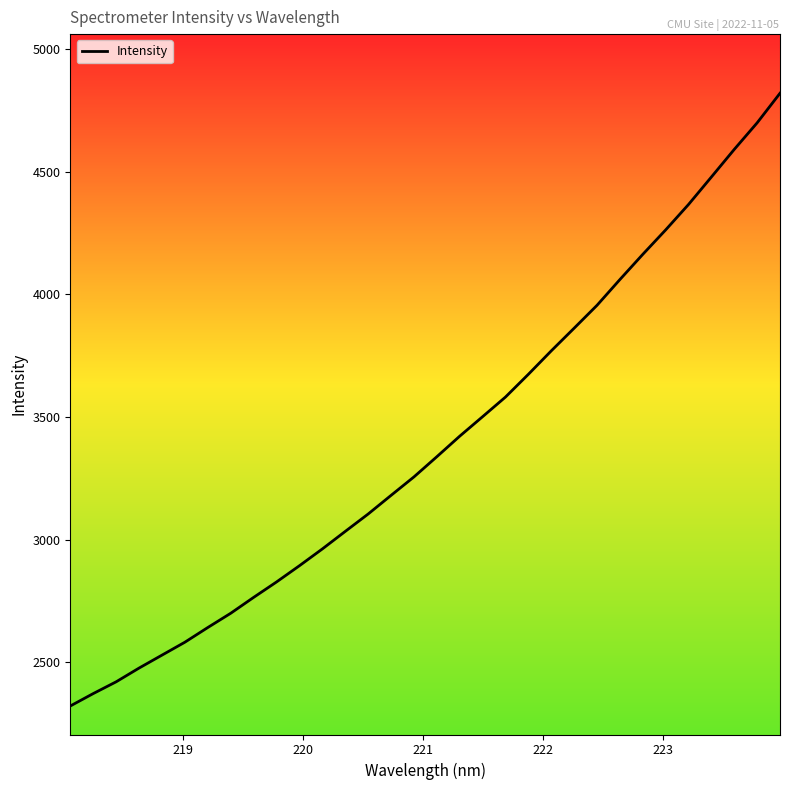

What is the difference between the maximum and minimum values?

2496.6